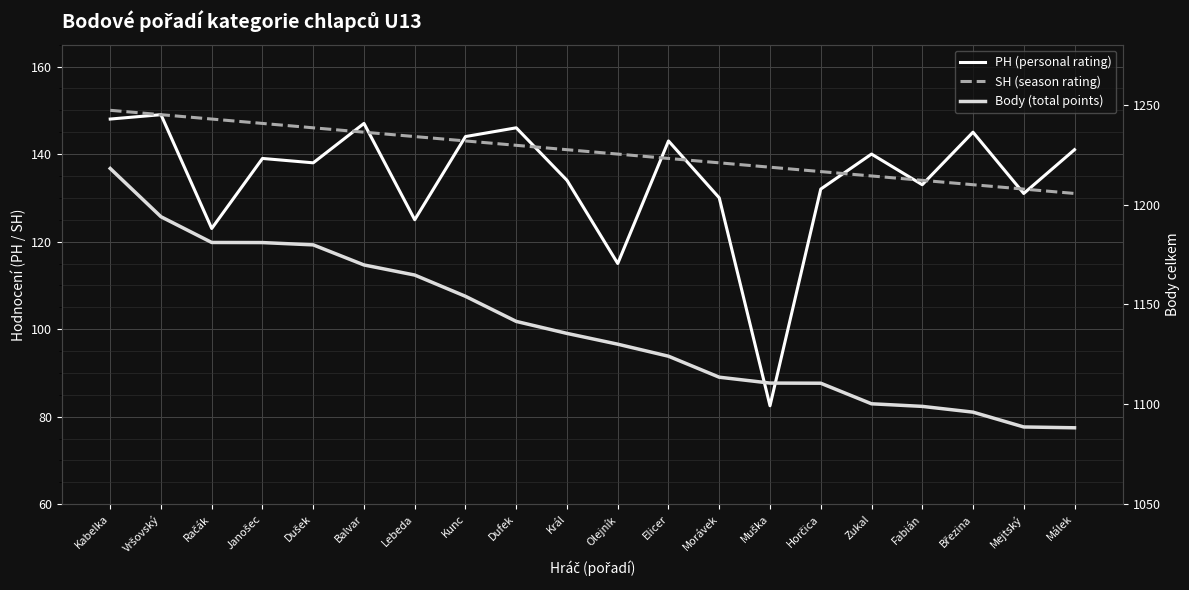

At which category does PH (personal rating) reach its first local peak?

Vršovský